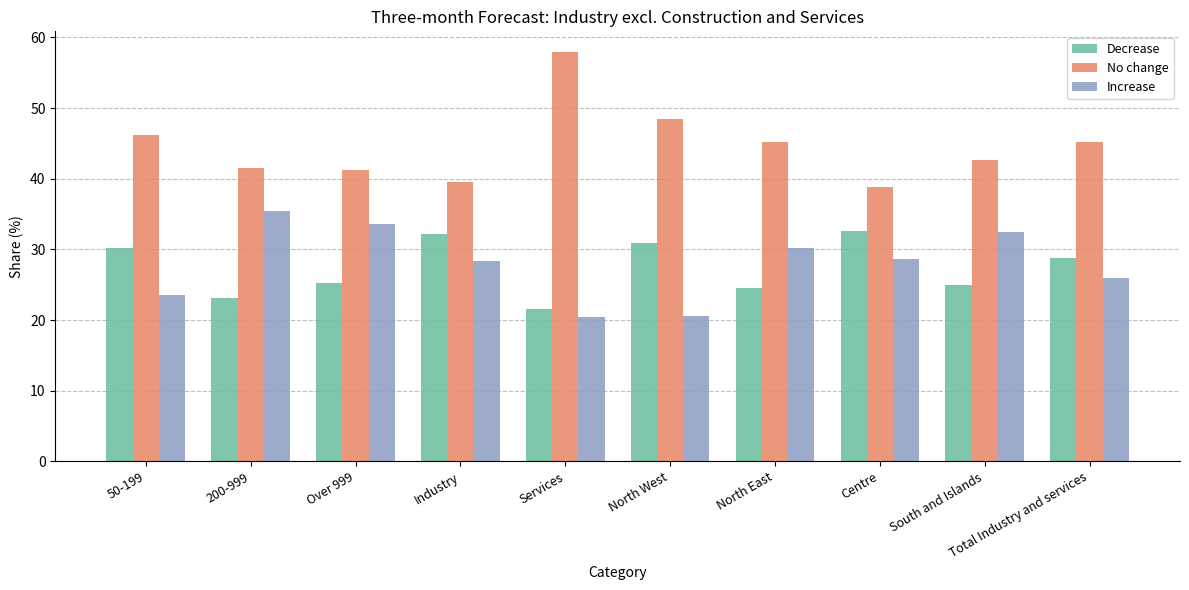

How many bars are there in total?

30